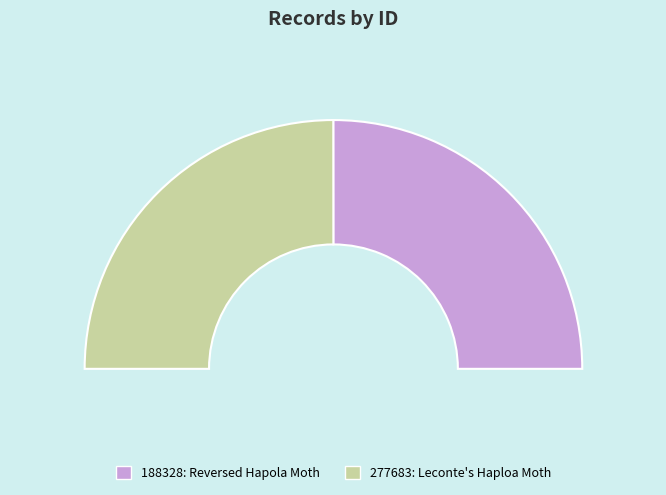

To the nearest percent, what percentage of the pie is 277683?

50%